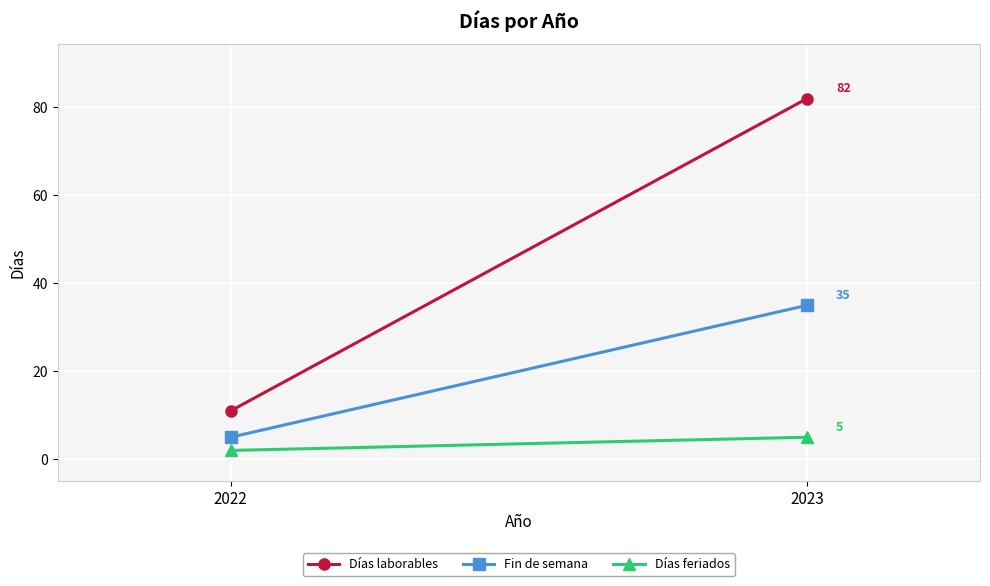

Reading left to right, what are all the values shown in this chart?

Días laborables: 11	82
Fin de semana: 5	35
Días feriados: 2	5